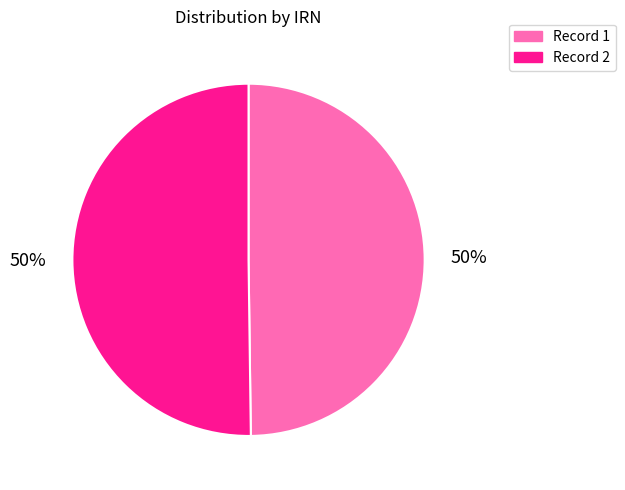

How many segments does this pie chart have?

2